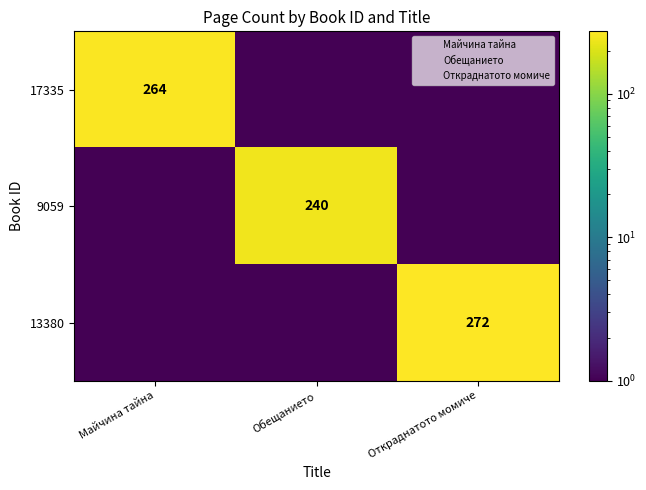

List the series in order of their peak value, lowest first.

9059, 17335, 13380